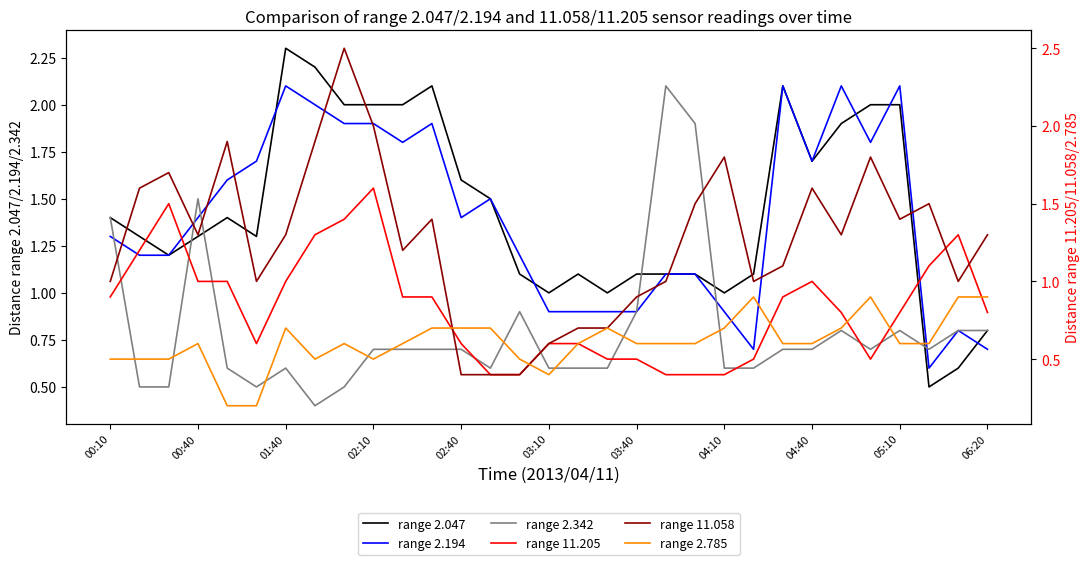

What are all the series names shown in the legend?

range 2.047, range 2.194, range 2.342, range 11.205, range 11.058, range 2.785